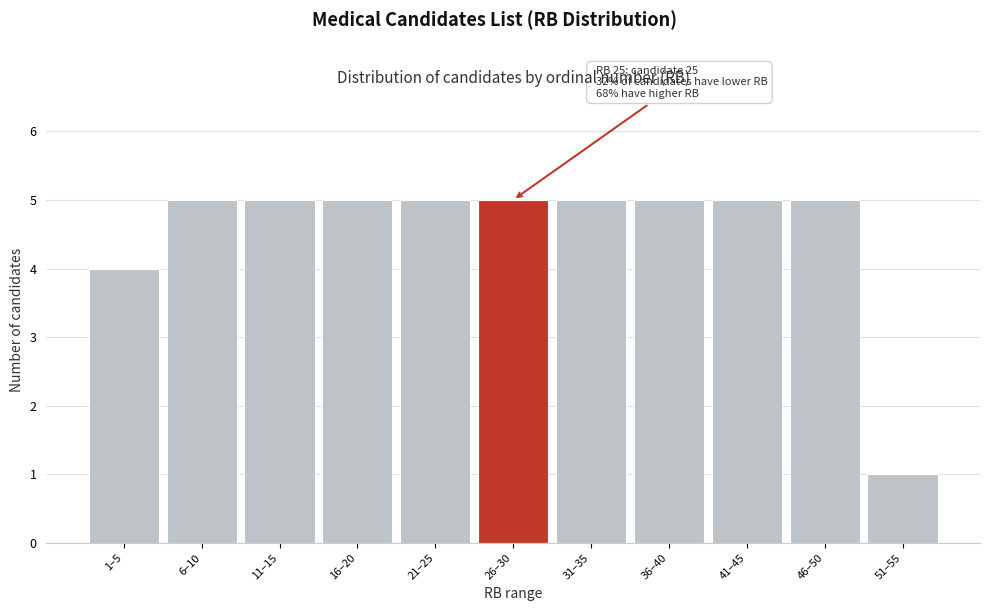

Reading right to left, what are all the values shown in this chart?

51–55=1	46–50=5	41–45=5	36–40=5	31–35=5	26–30=5	21–25=5	16–20=5	11–15=5	6–10=5	1–5=4